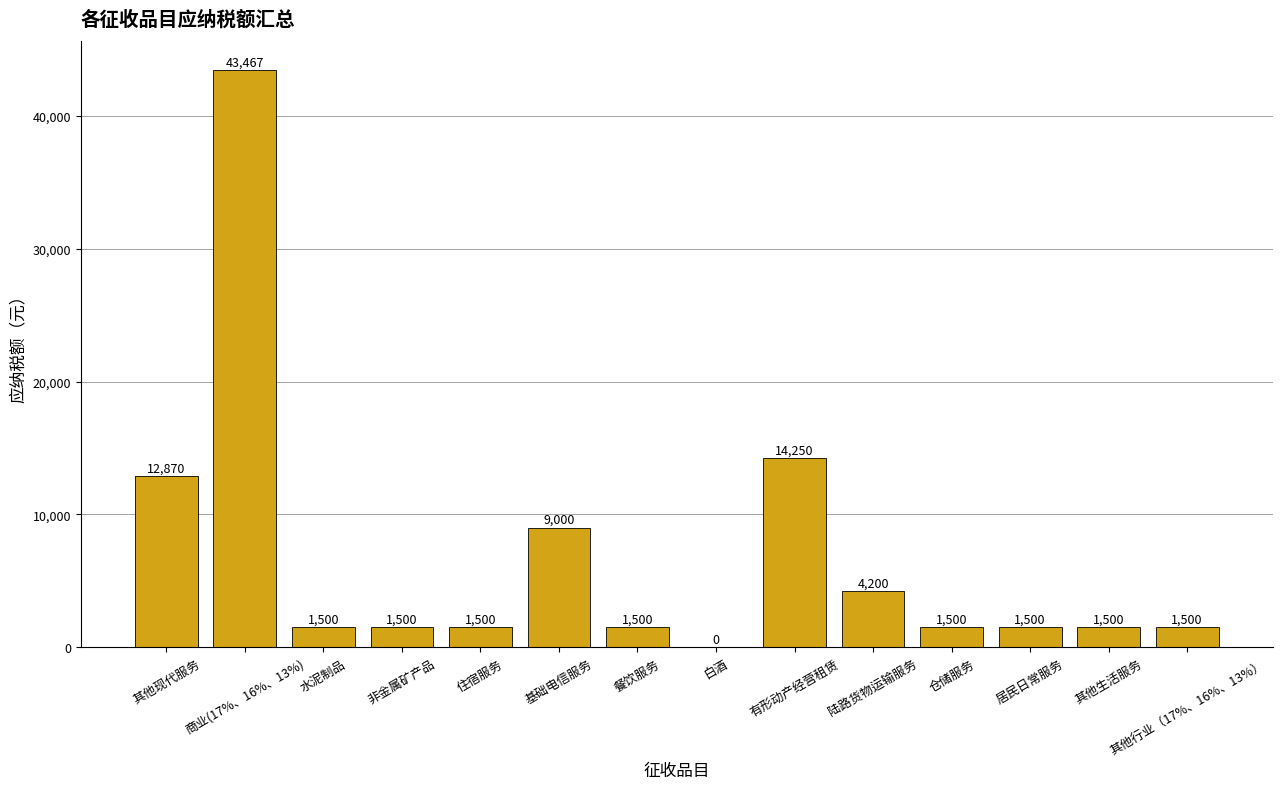

What is the maximum value shown in the chart?

43467